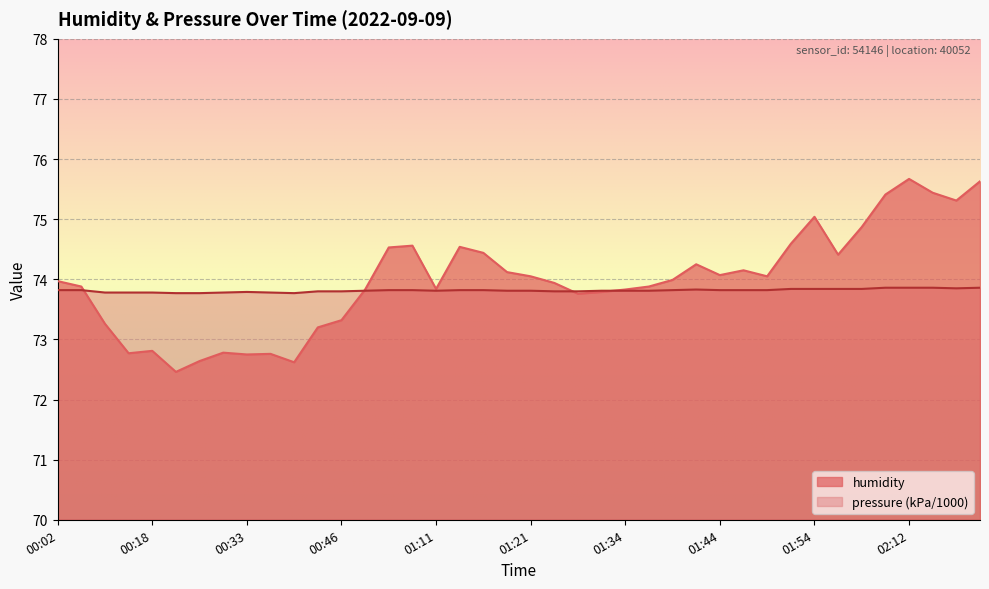

What are all the series names shown in the legend?

humidity, pressure (kPa/1000)